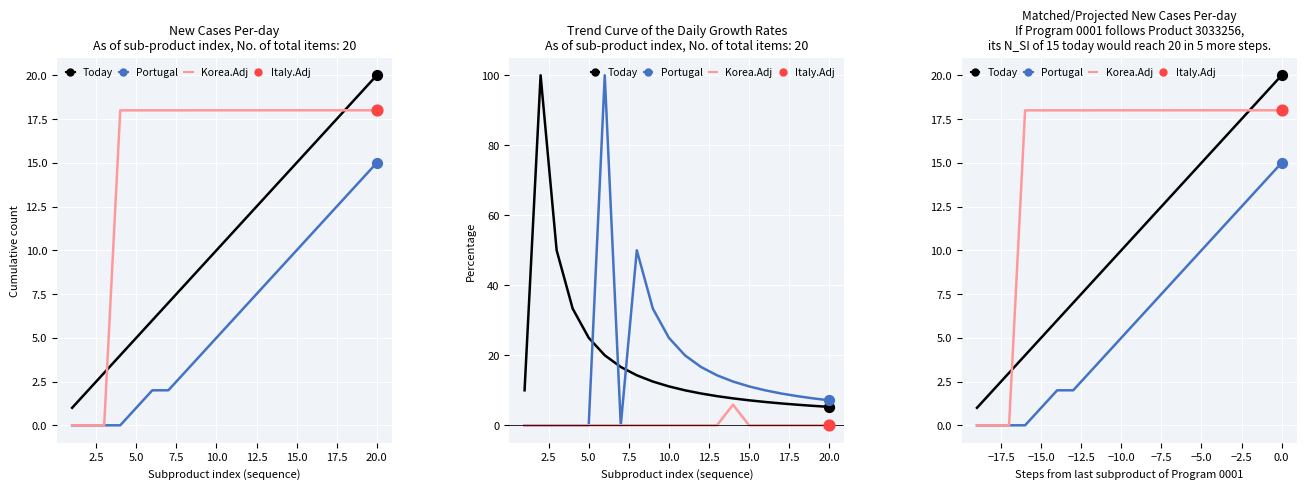

At how many categories does at least one series exceed 10?

17